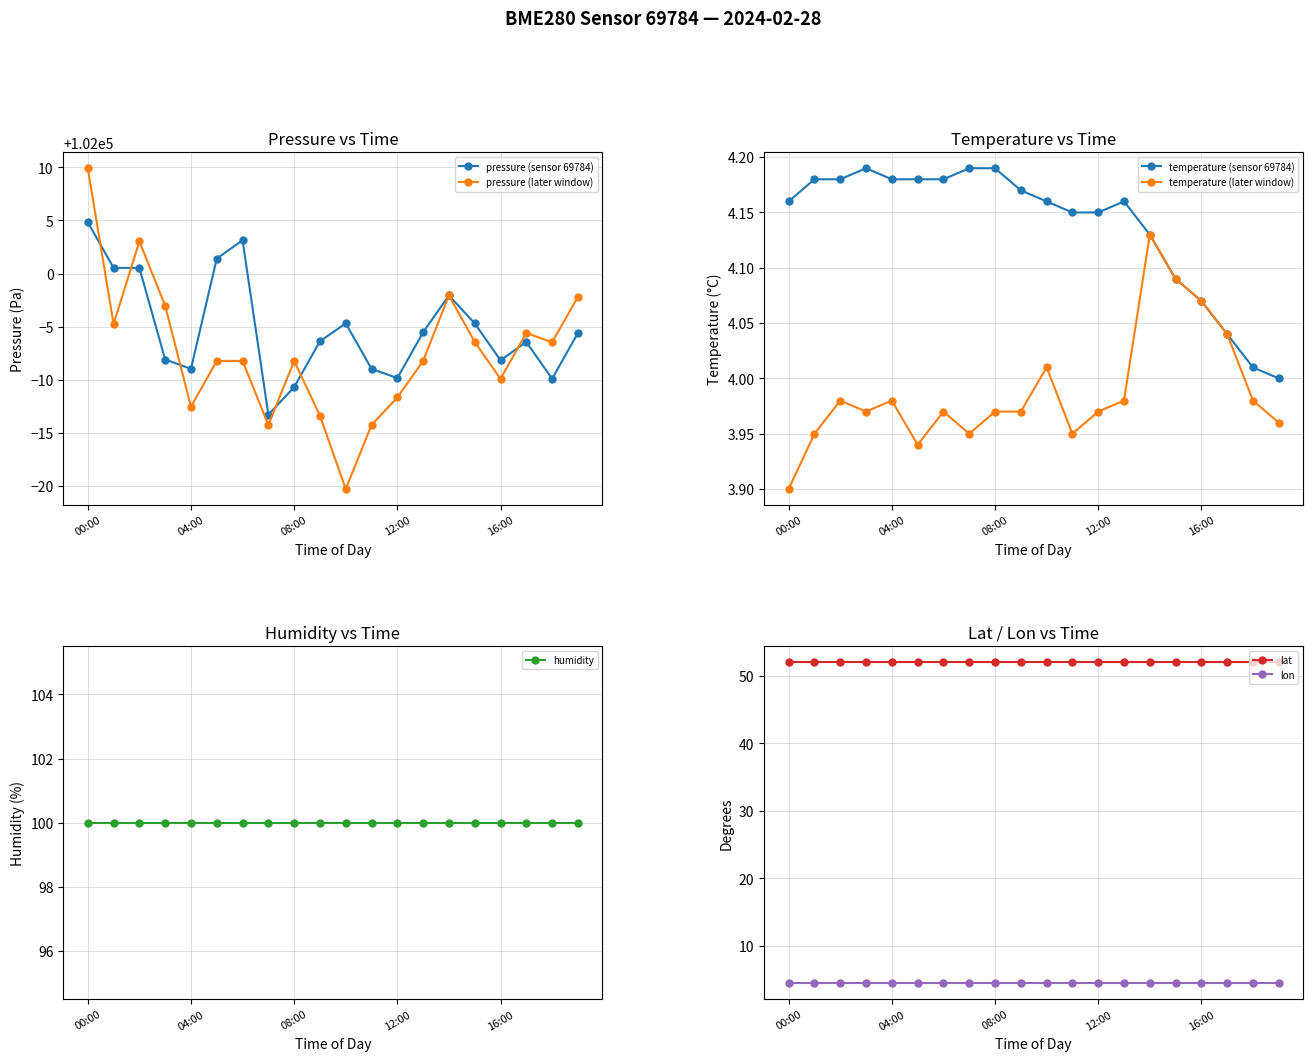

How many interior local valleys does the pressure (later window) series have?

6